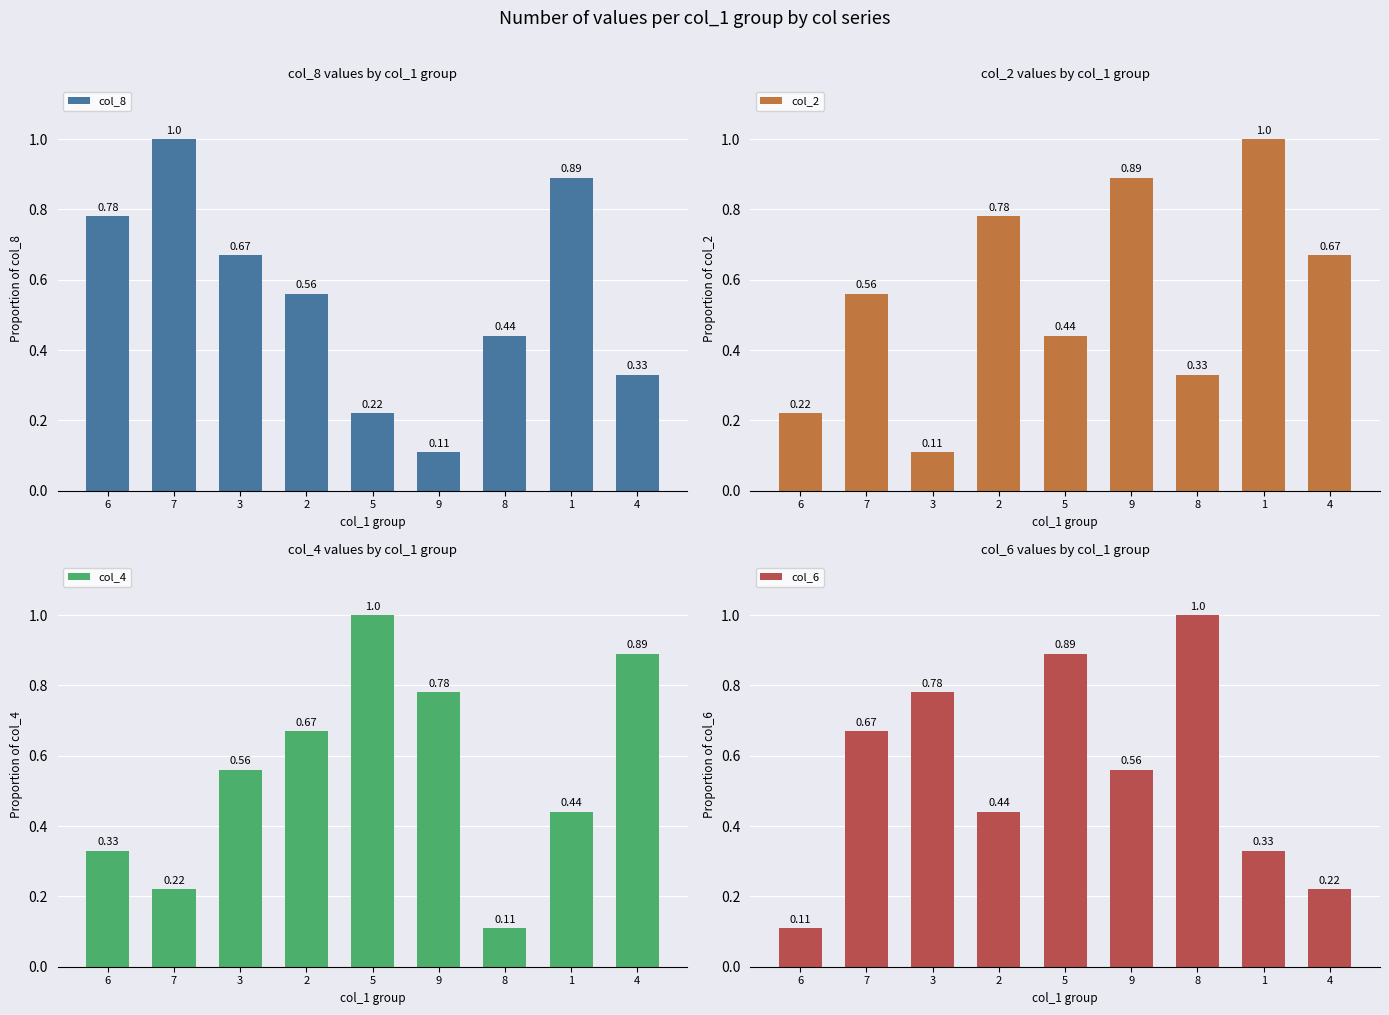

What is the difference between the col_6 values at 3 and 2?

0.3